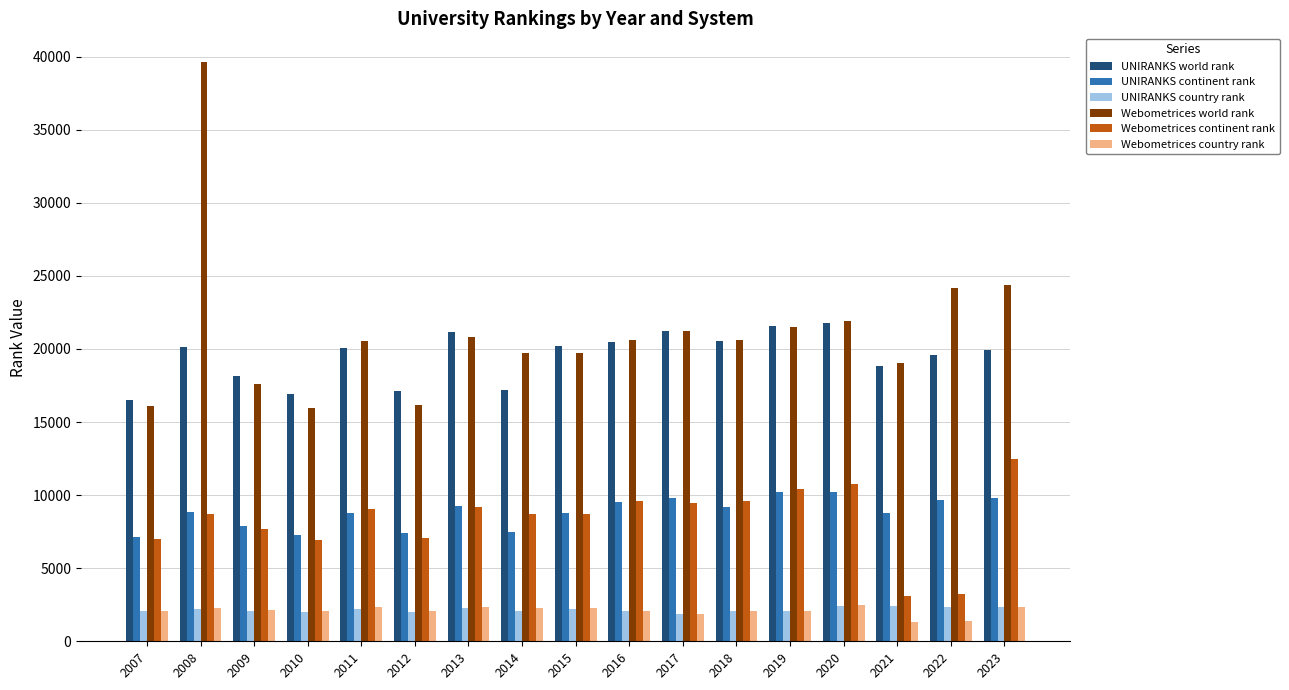

What are all the series names shown in the legend?

UNIRANKS world rank, UNIRANKS continent rank, UNIRANKS country rank, Webometrices world rank, Webometrices continent rank, Webometrices country rank